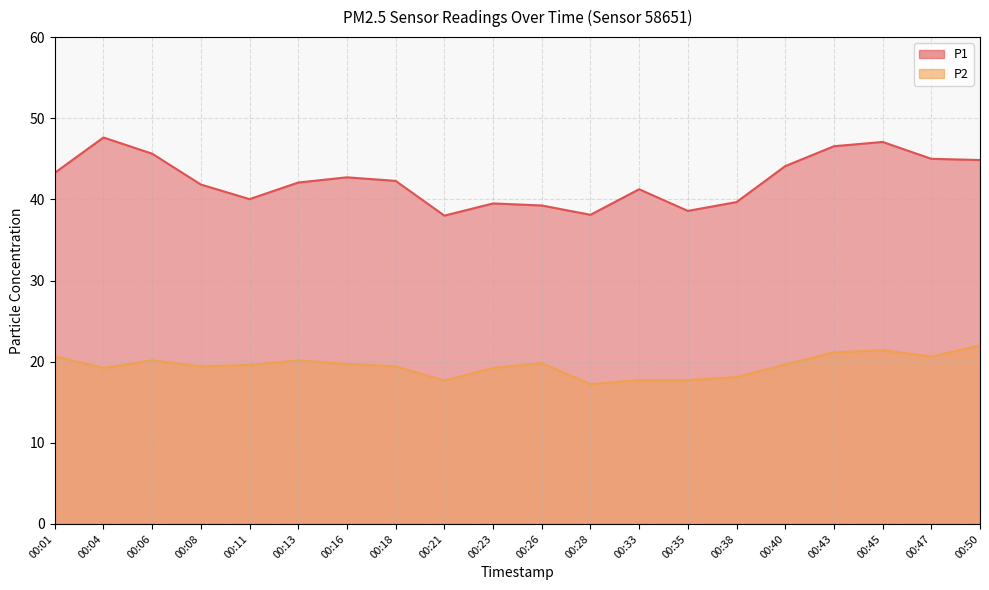

What is the spread (max minus min) of values at 00:04?

28.4